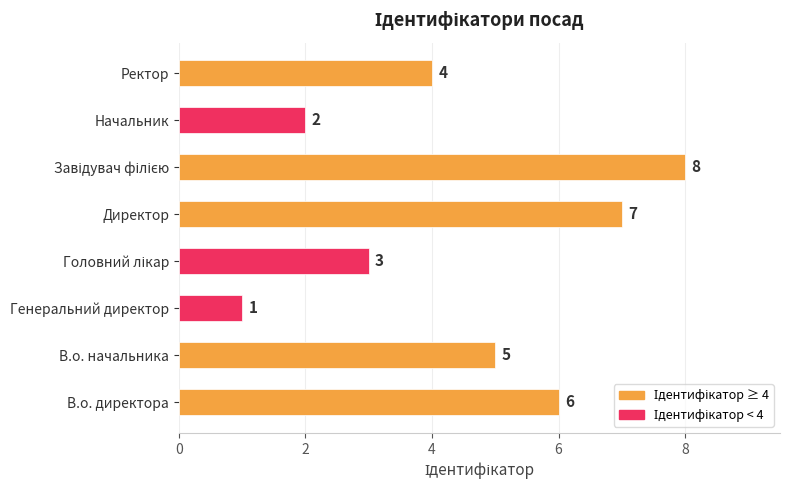

At which label is the value closest to 4?

Ректор